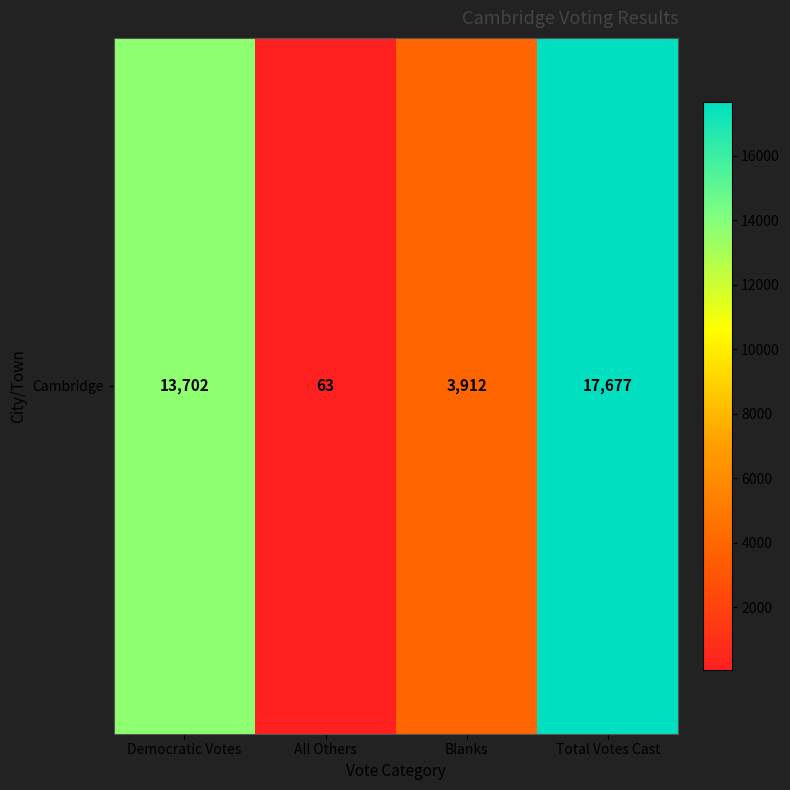

What is the approximate value at All Others?

63